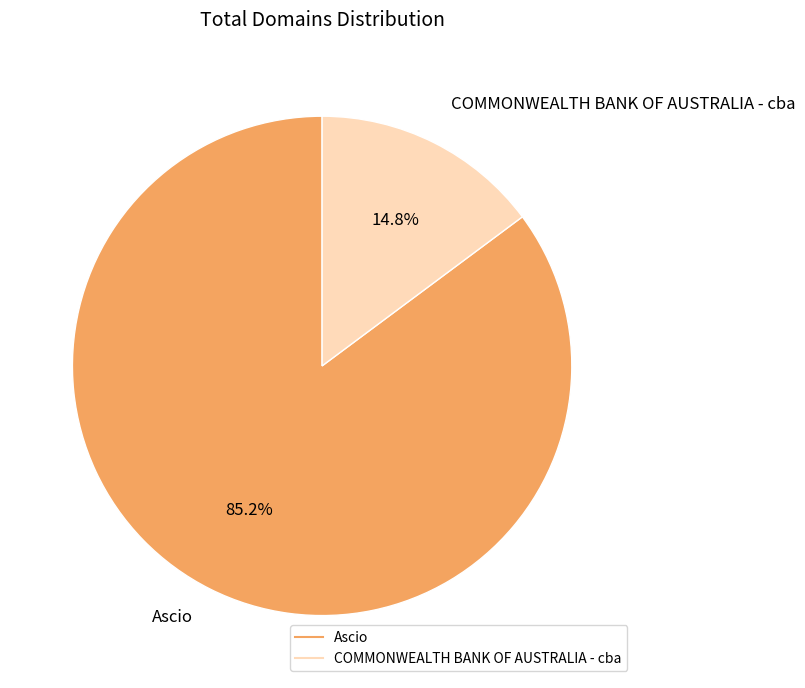

What percentage do COMMONWEALTH BANK OF AUSTRALIA - cba and Ascio together represent?

100.0%